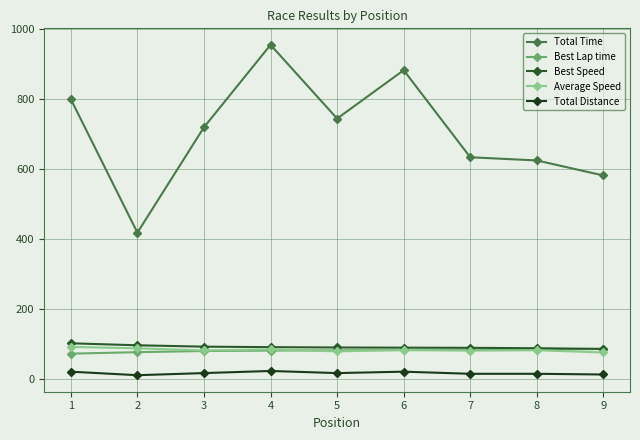

In Total Distance, how many points are lower than both neighbors (excluding endpoints)?

2